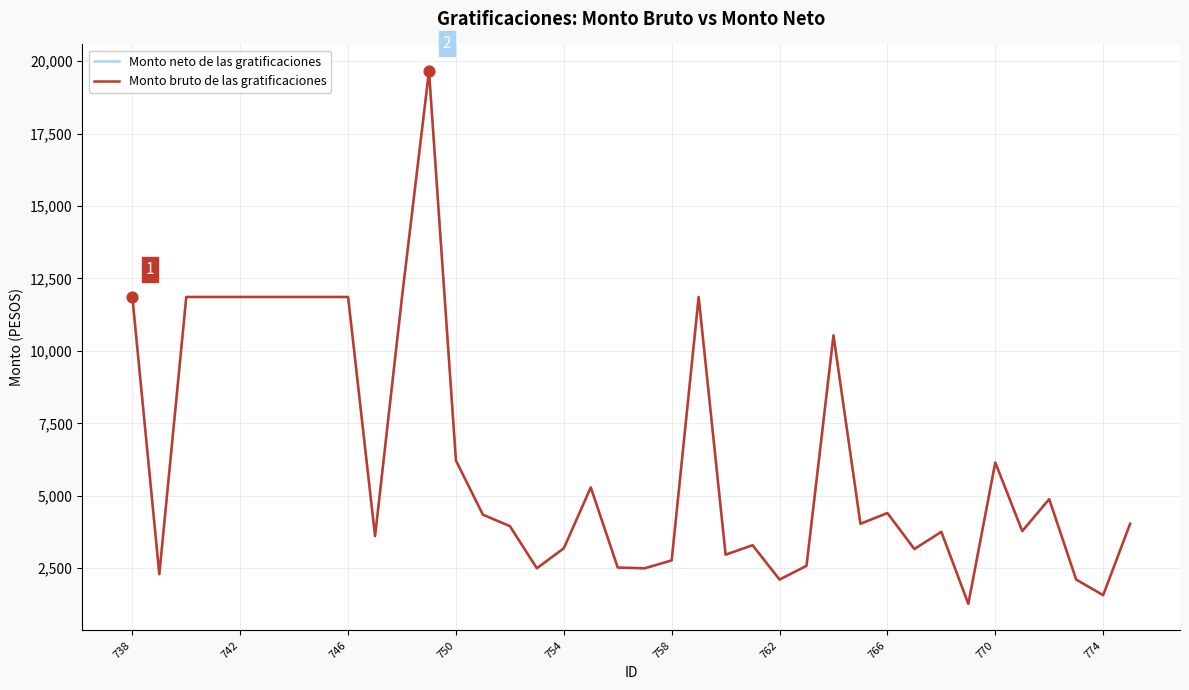

At how many categories does at least one series exceed 16596?

1